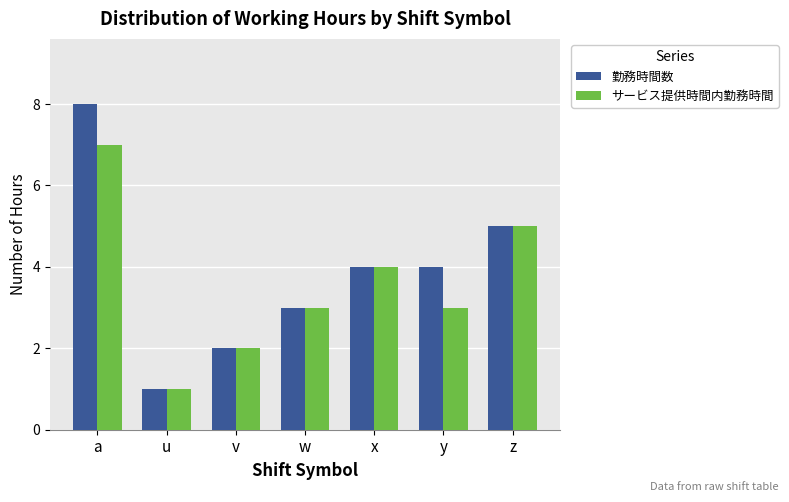

How many groups of bars are there?

7